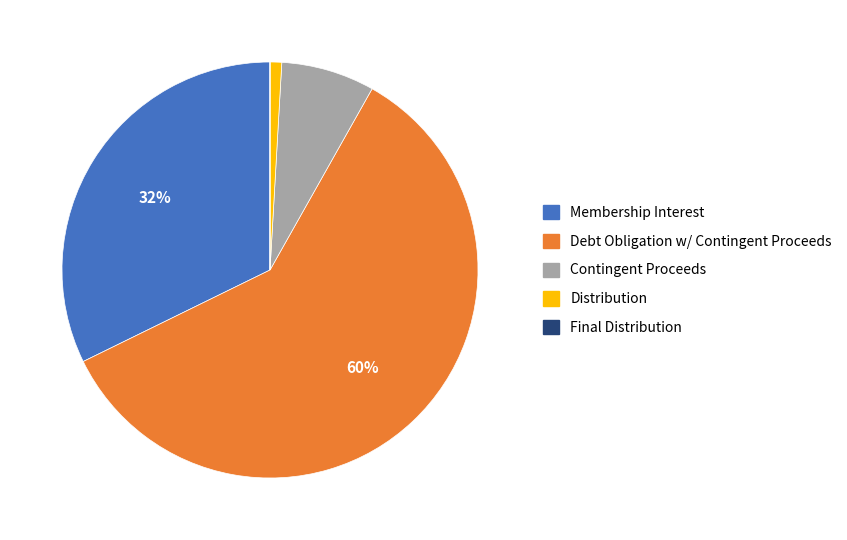

What is the largest slice in the pie chart?

Debt Obligation w/ Contingent Proceeds